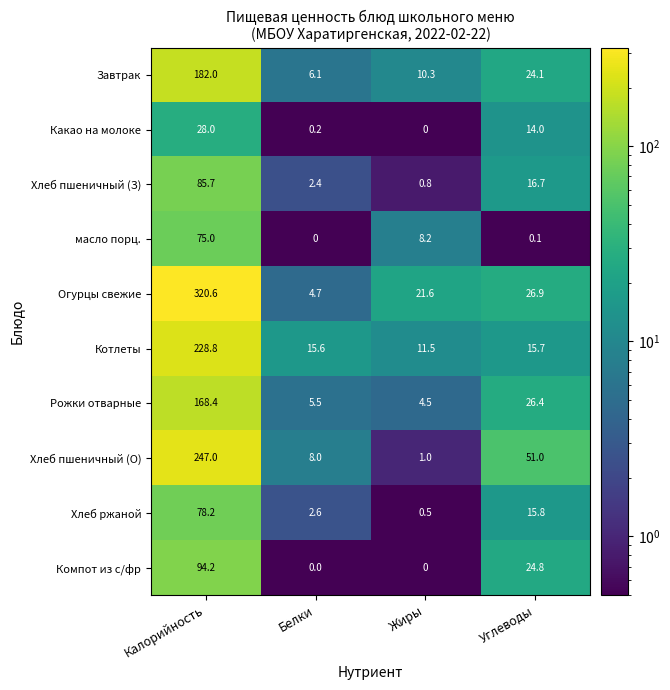

What is the total value across all series at Жиры?

58.4